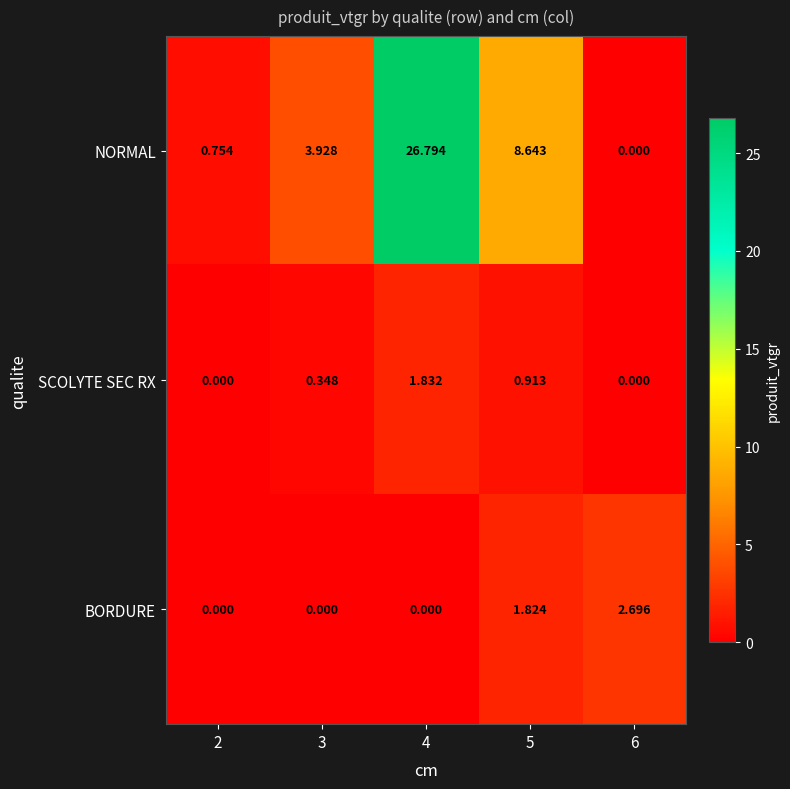

Rank the series by their maximum value, from lowest to highest.

SCOLYTE SEC RX, BORDURE, NORMAL